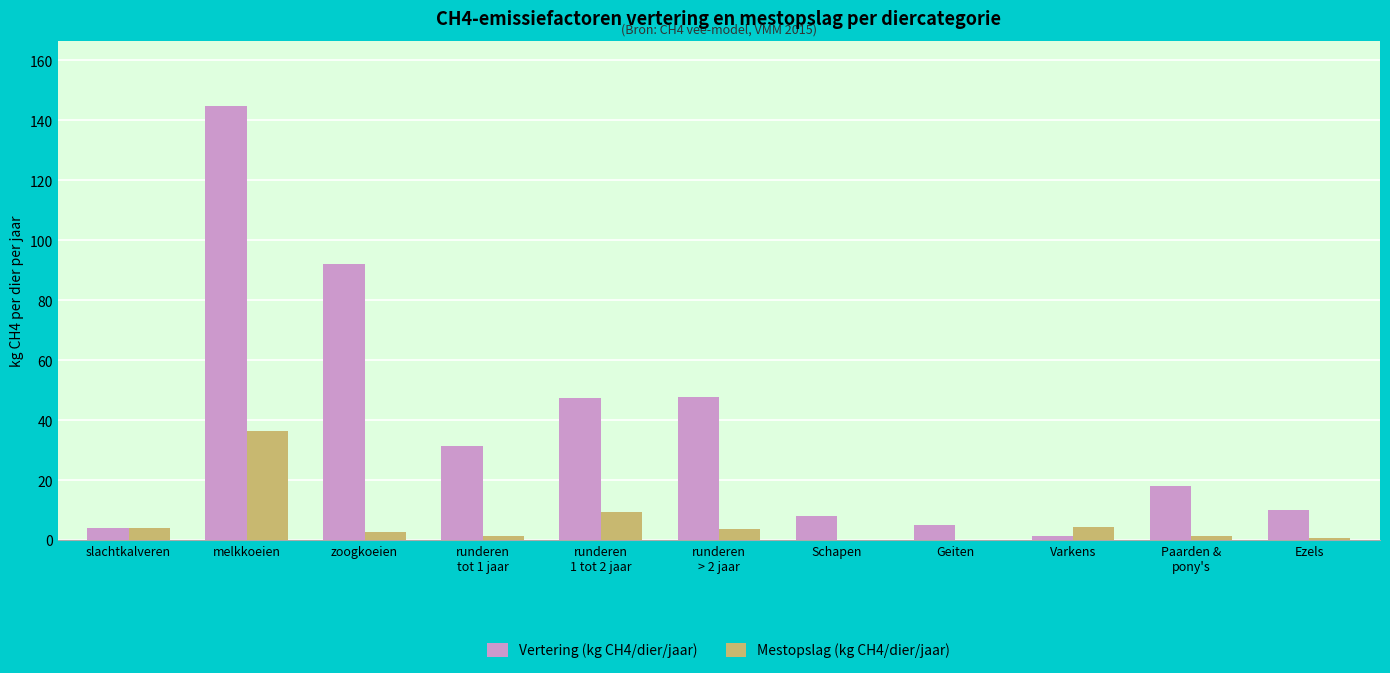

Which series has the widest spread of values?

Vertering (kg CH4/dier/jaar)